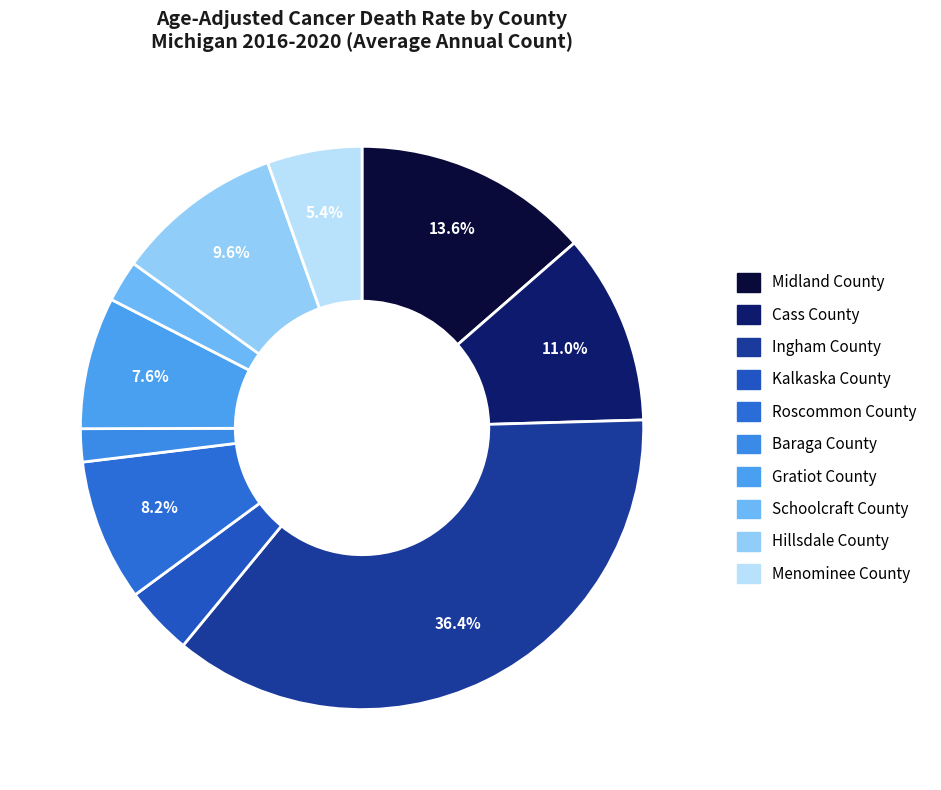

To the nearest percent, what is the difference between the largest and smallest slice percentages?

35%